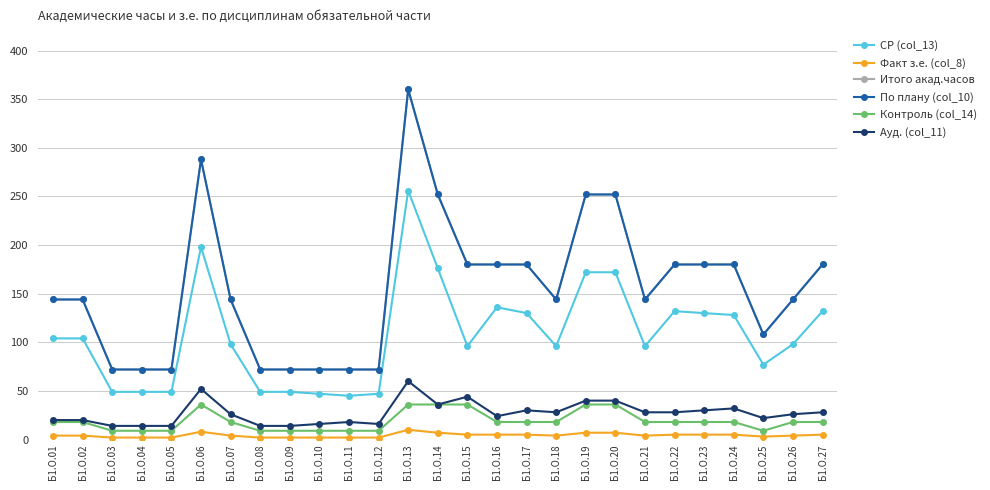

The Ауд. (col_11) series shows 39 at Б1.О.16. True or false?

False